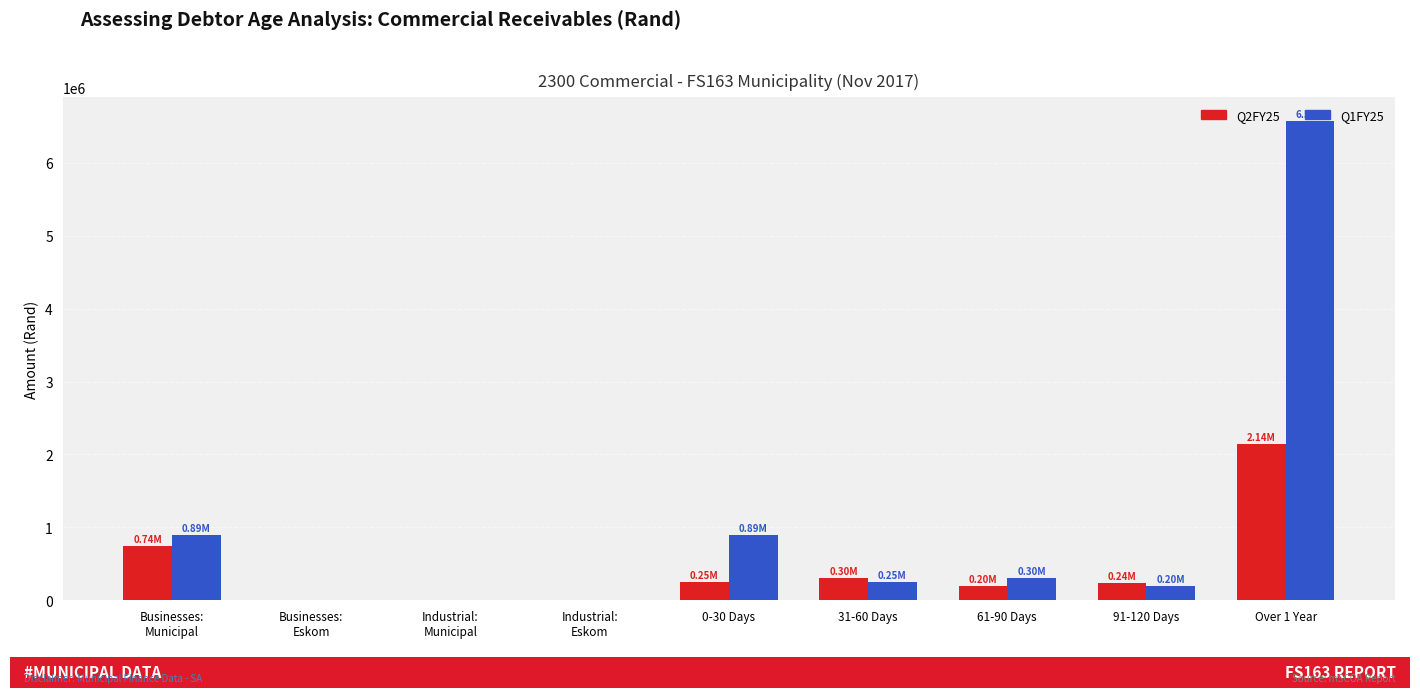

Is the value of Q1FY25 at 0-30 Days greater than the value of Q2FY25 at Over 1 Year?

No